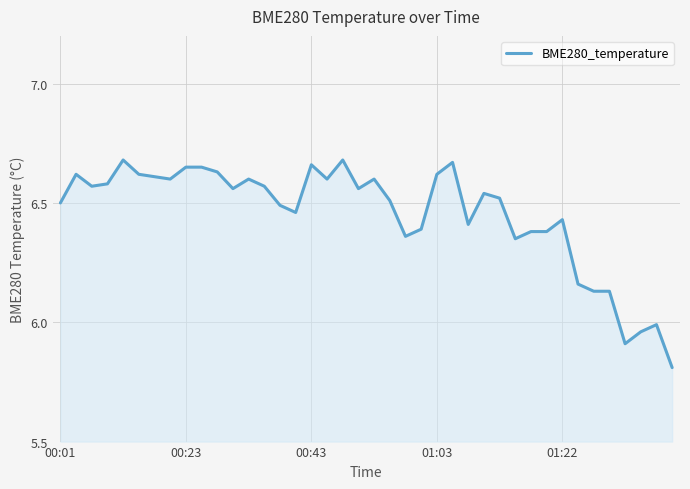

What is the minimum value shown in the chart?

5.8